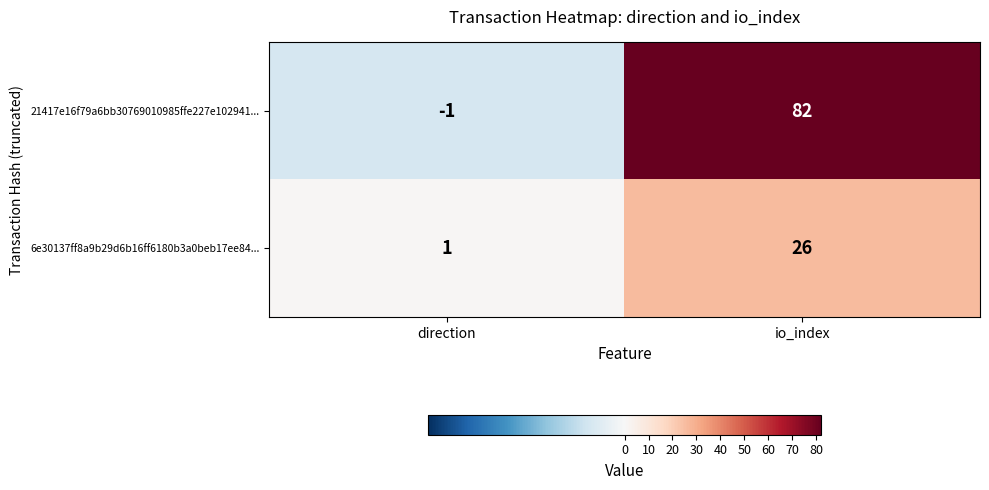

Count the number of data series in this chart.

2